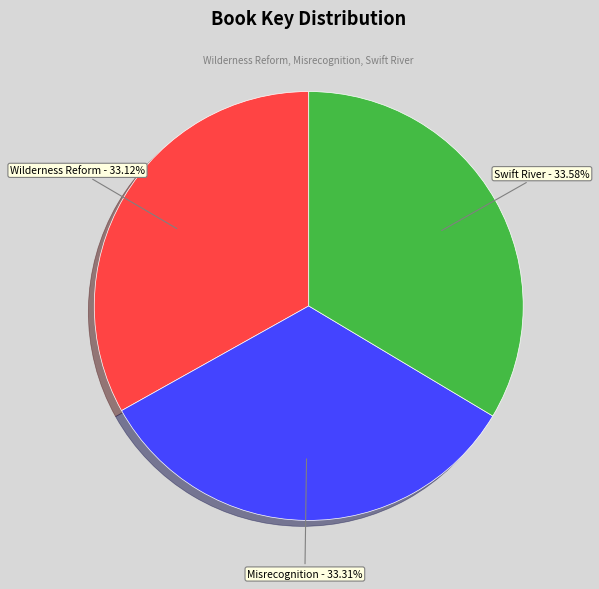

Approximately how many times larger is the value at Swift River - 33.58% compared to Misrecognition - 33.31%?

1.0